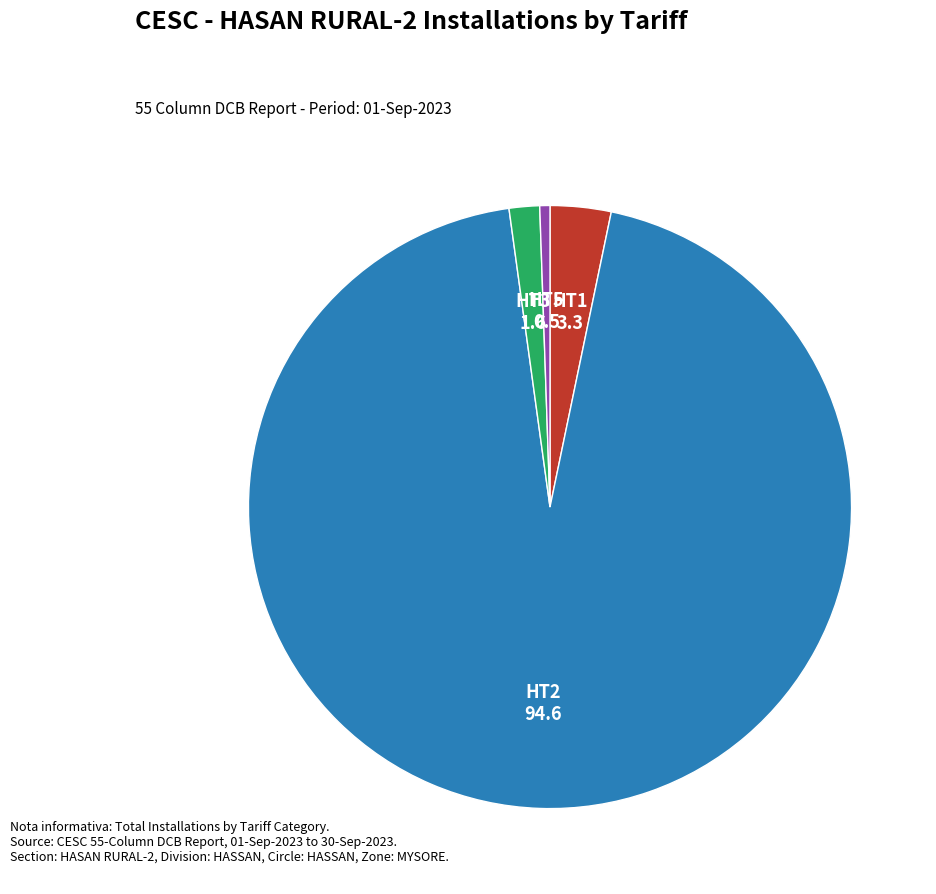

Which category has the biggest portion of the pie?

HT2